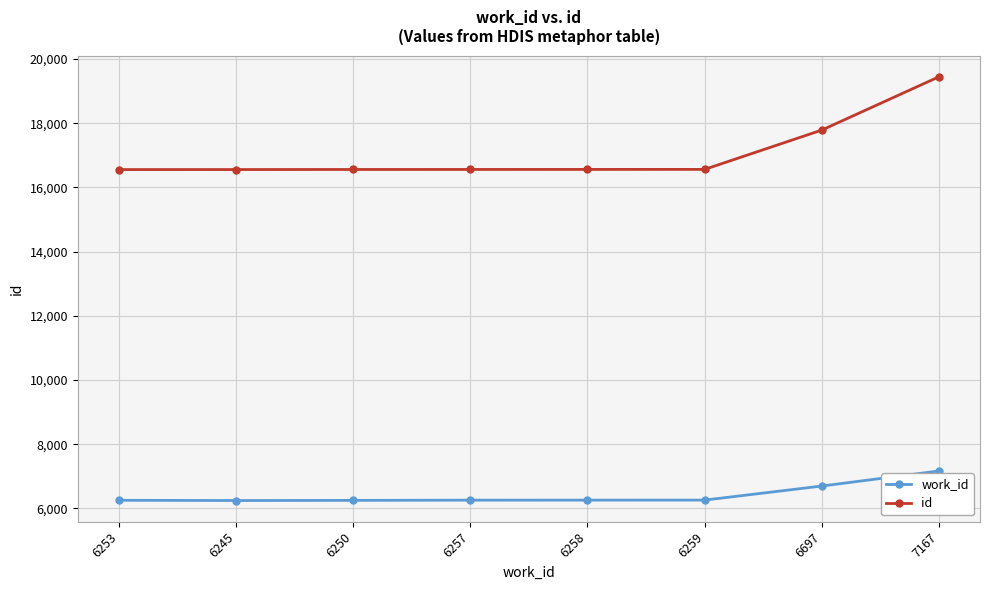

Does the chart display data point markers on the line(s)?

Yes